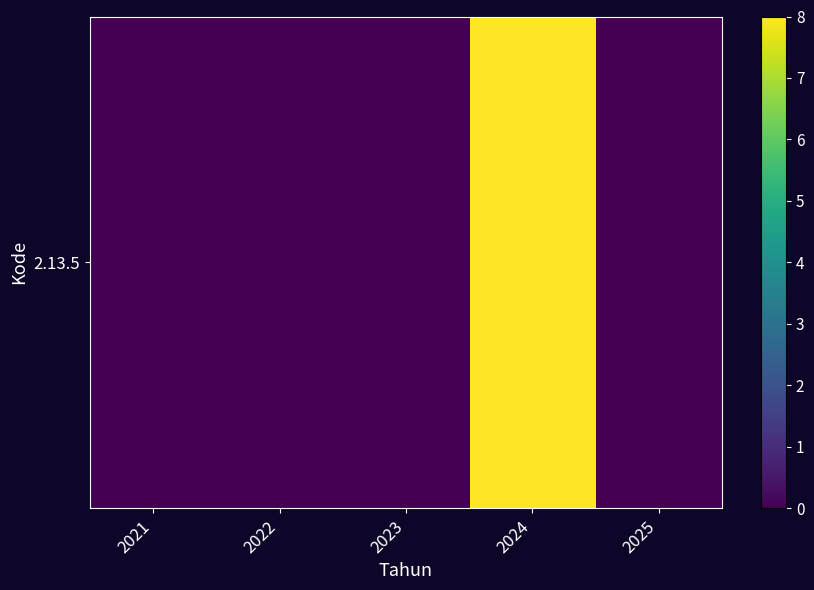

How many data points are above 0?

1